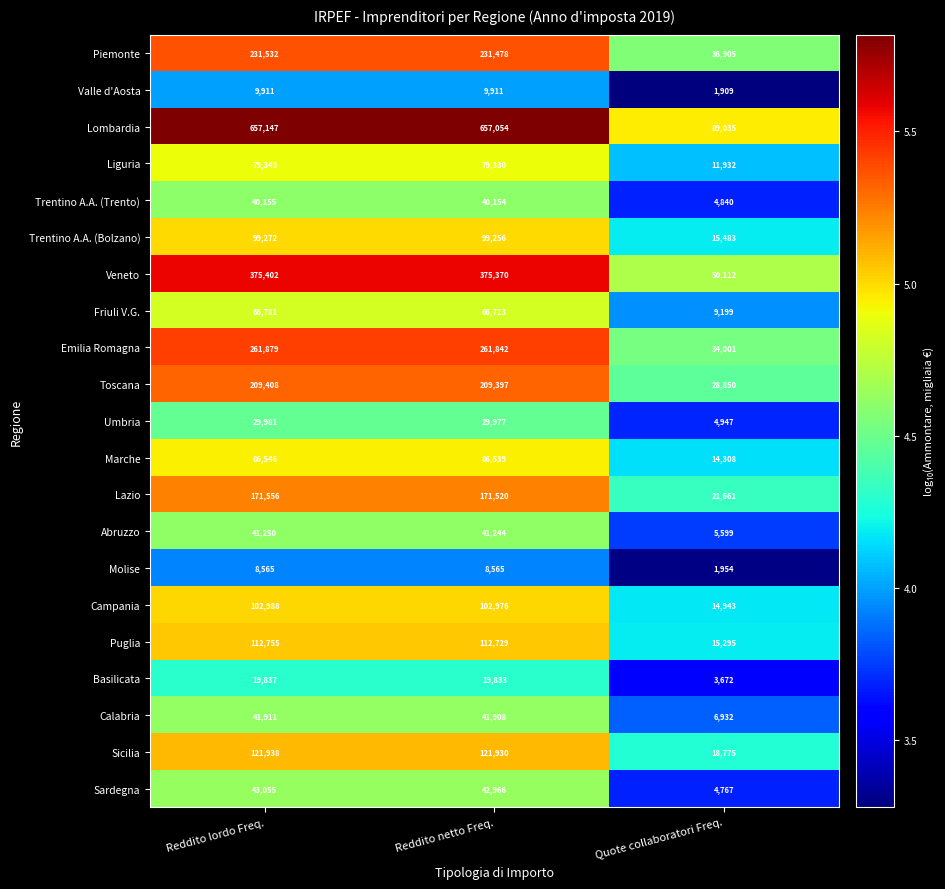

Rank the series at Reddito netto Freq. from highest to lowest value.

Lombardia, Veneto, Emilia Romagna, Piemonte, Toscana, Lazio, Sicilia, Puglia, Campania, Trentino A.A. (Bolzano), Marche, Liguria, Friuli V.G., Sardegna, Calabria, Abruzzo, Trentino A.A. (Trento), Umbria, Basilicata, Valle d'Aosta, Molise